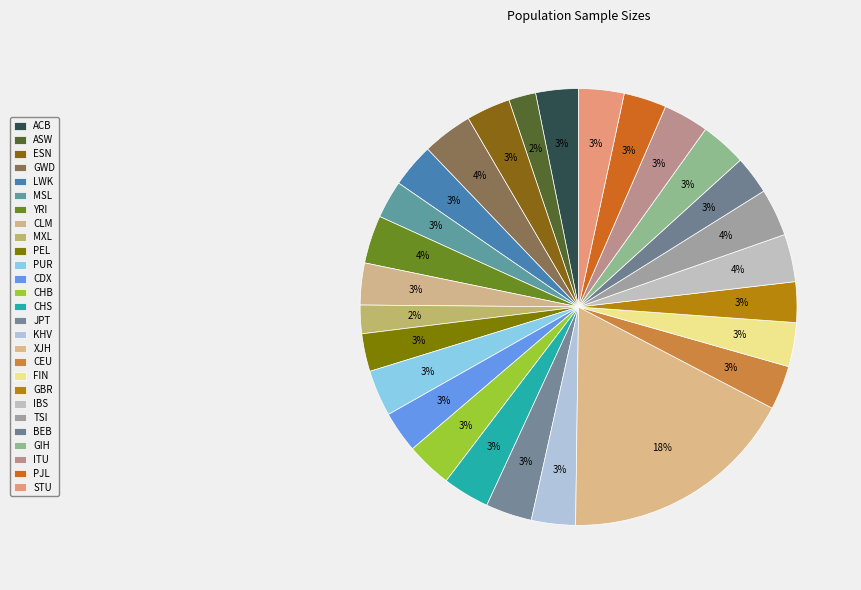

To the nearest percent, what is the difference between the ASW and XJH slice percentages?

16%